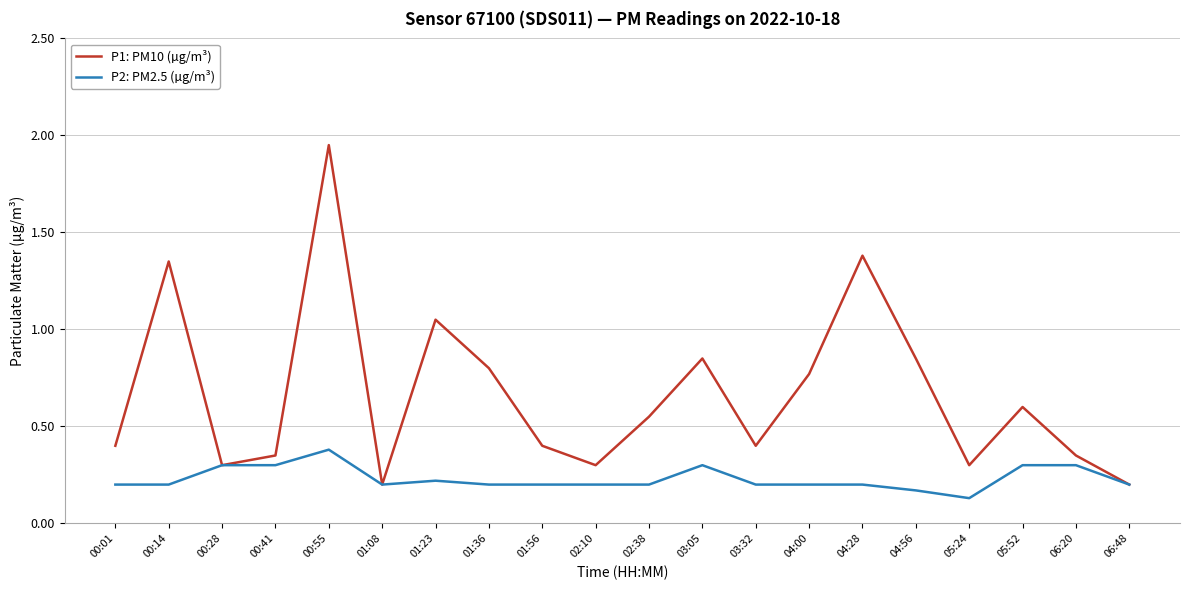

List the series in order of their peak value, lowest first.

P2: PM2.5 (µg/m³), P1: PM10 (µg/m³)